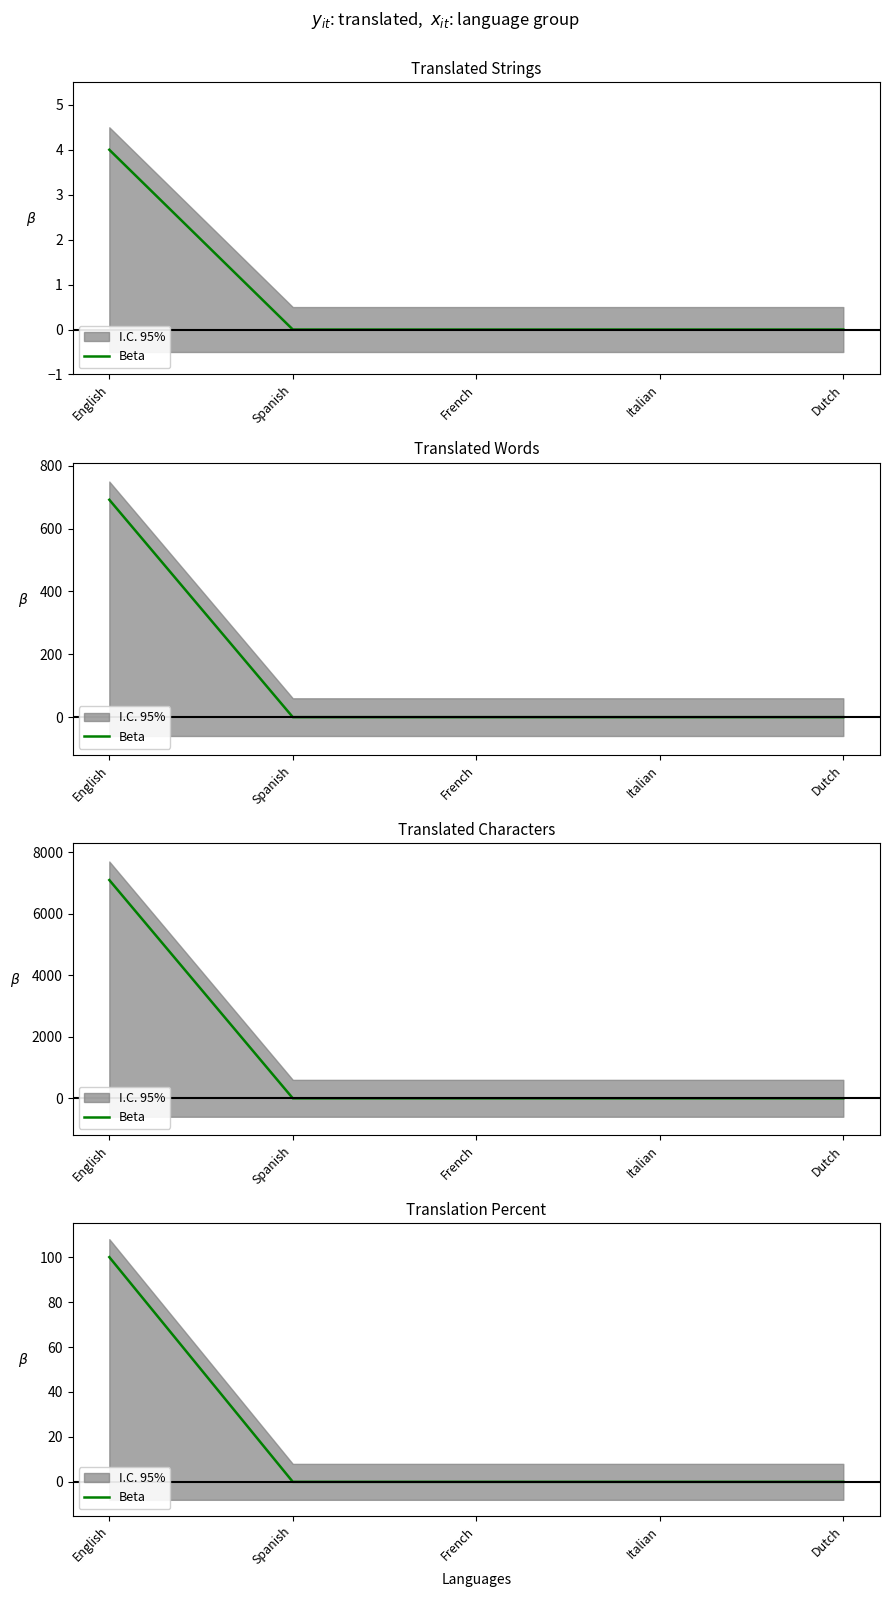

True or false: the data shows 0 at French.

True